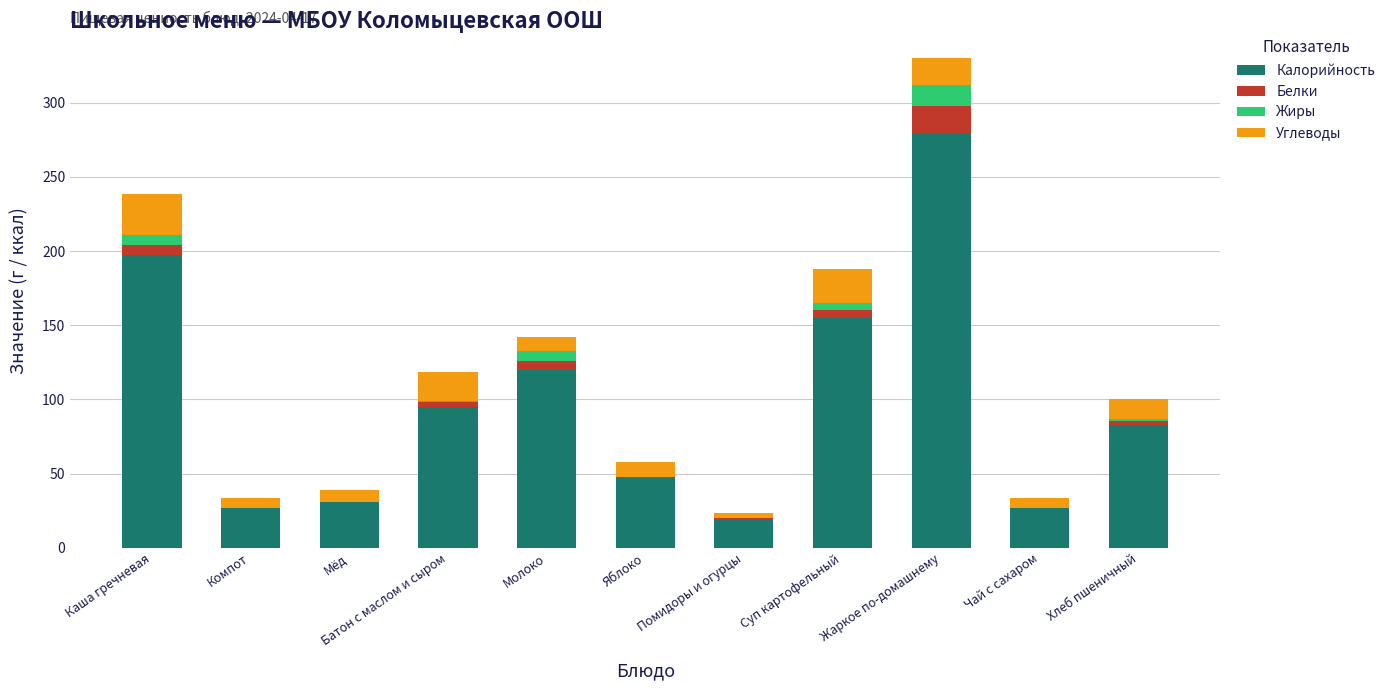

At which category is the sum across all series the highest?

Жаркое по-домашнему